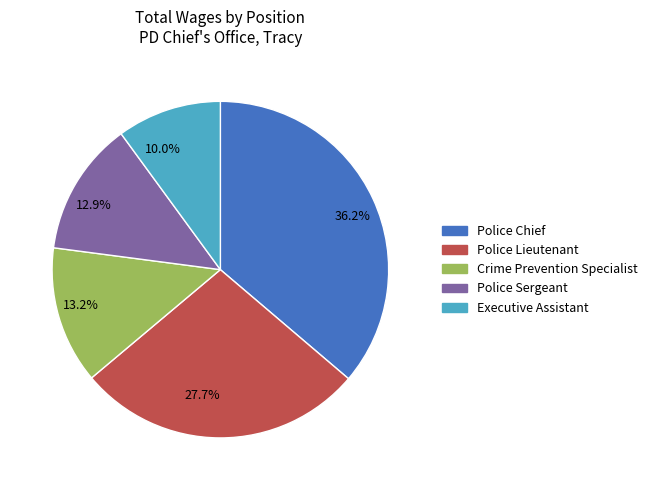

Combined, do 12.9% and 10.0% account for over 50%?

No